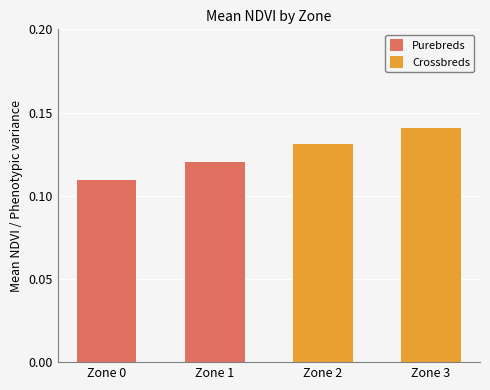

Reading left to right, what are all the values shown in this chart?

Purebreds: 0.1	0.1
Crossbreds: 0.1	0.1